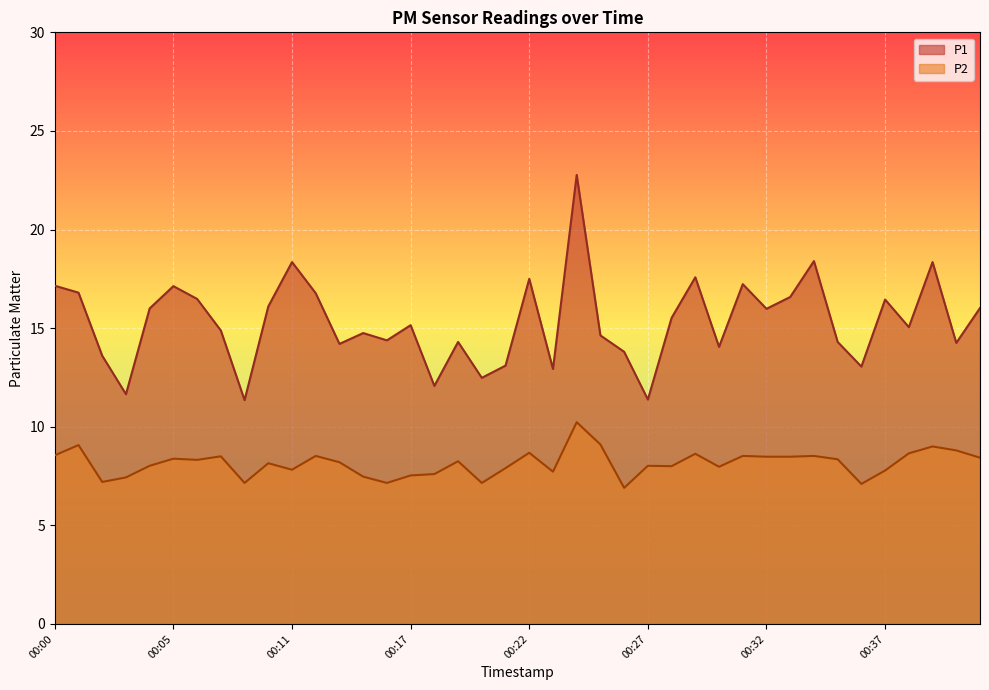

At how many categories does at least one series exceed 13?

34